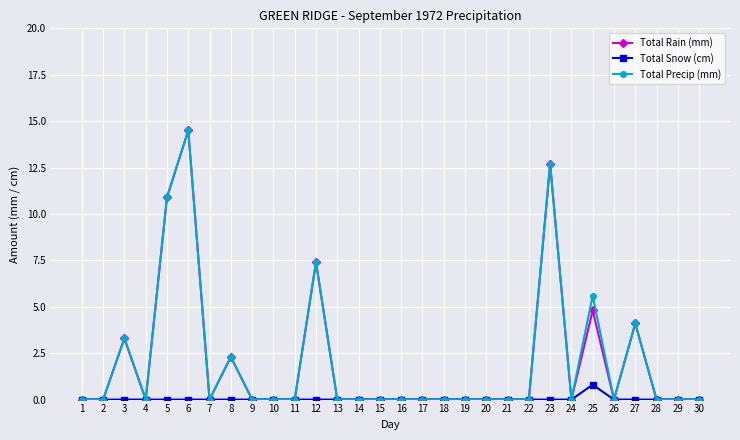

Count the Total Snow (cm) values in the range 0 to 1.

30